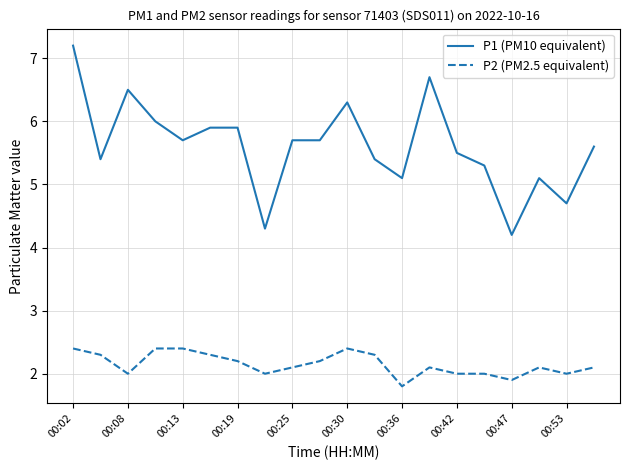

What is the highest value of the P1 (PM10 equivalent) series?

7.2